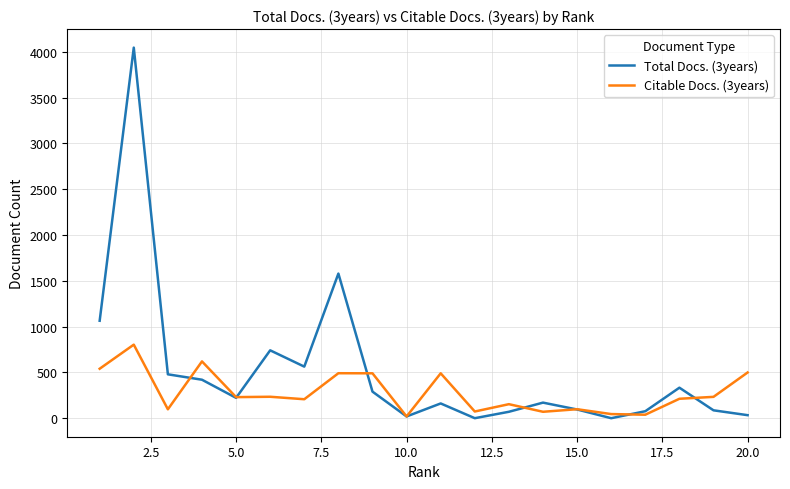

Which series has the largest total across all categories?

Total Docs. (3years)